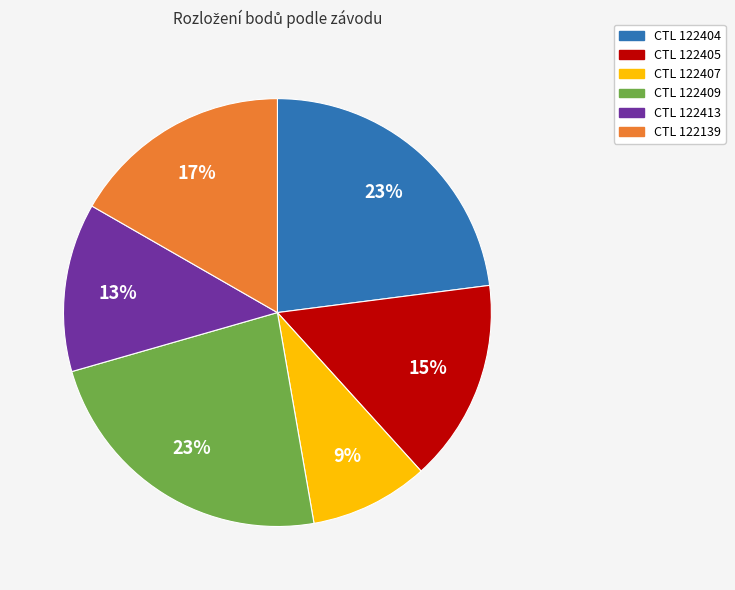

To the nearest percent, what is the difference between the largest and smallest slice percentages?

14%